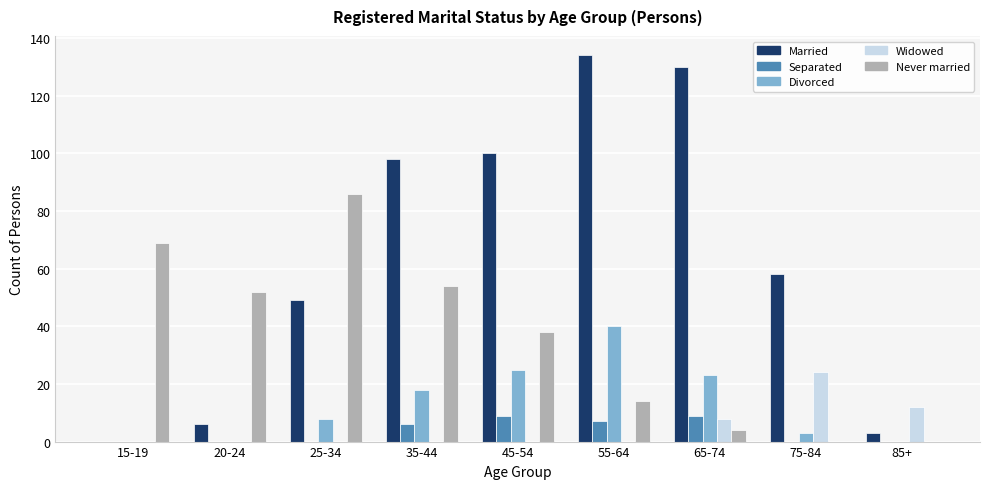

True or false: Widowed has a value of 12 at 85+.

True